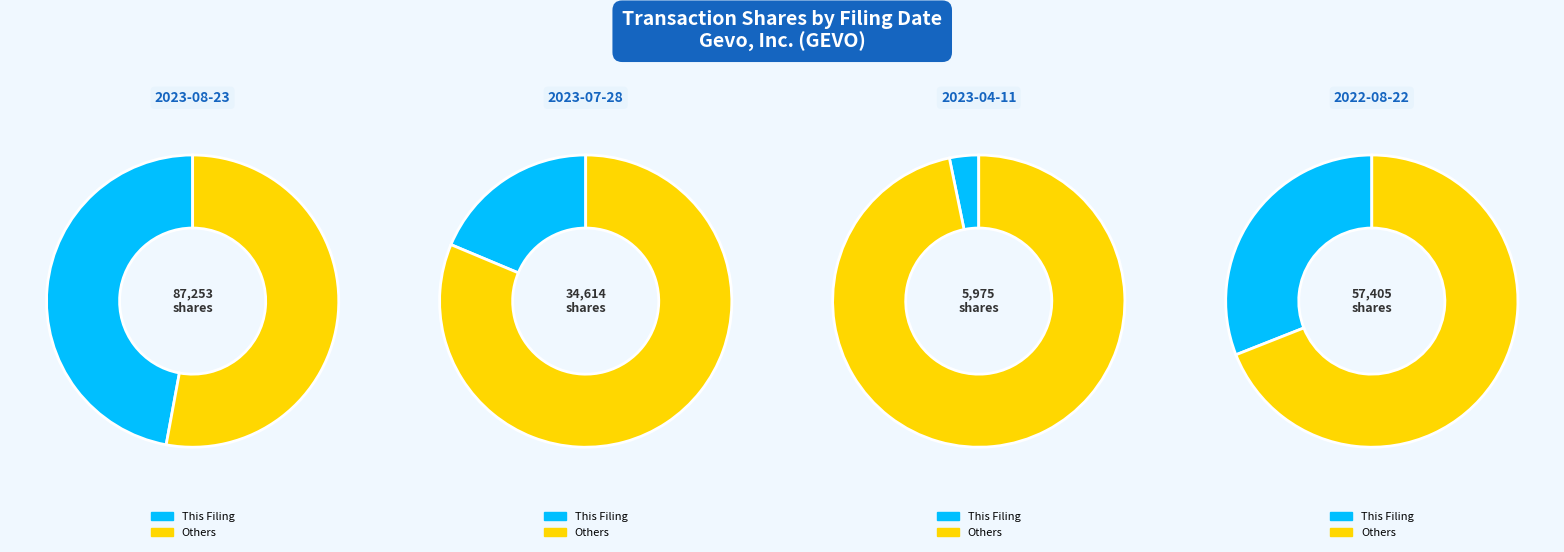

To the nearest percent, what portion does wk-form4_1690926931.xml represent?

19%